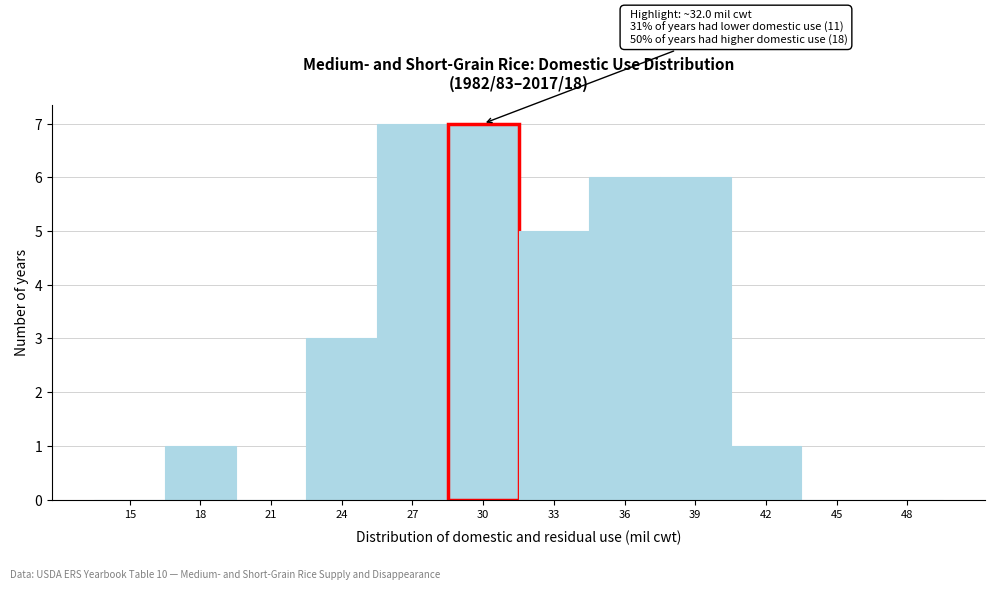

Reading left to right, what are all the values shown in this chart?

15=0	18=1	21=0	24=3	27=7	30=7	33=5	36=6	39=6	42=1	45=0	48=0